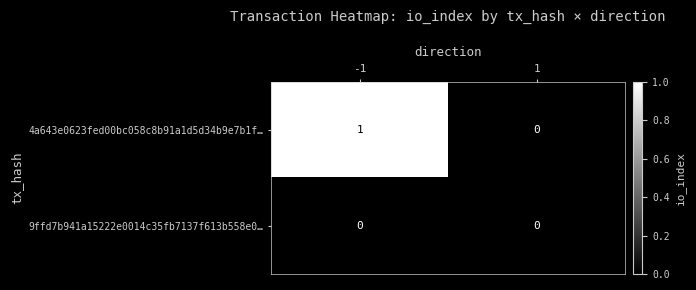

List the series in order of their peak value, lowest first.

9ffd7b941a15222e0014c35fb7137f613b558e0…, 4a643e0623fed00bc058c8b91a1d5d34b9e7b1f…